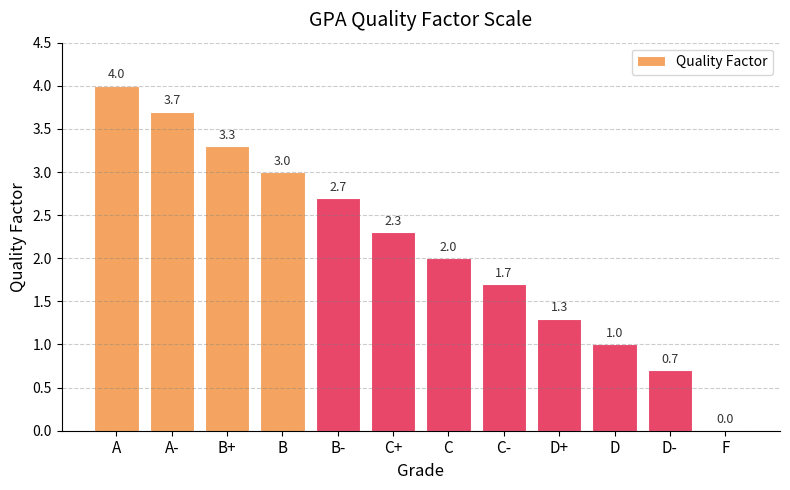

Reading left to right, what are all the values shown in this chart?

4.0	3.7	3.3	3.0	2.7	2.3	2.0	1.7	1.3	1.0	0.7	0.0